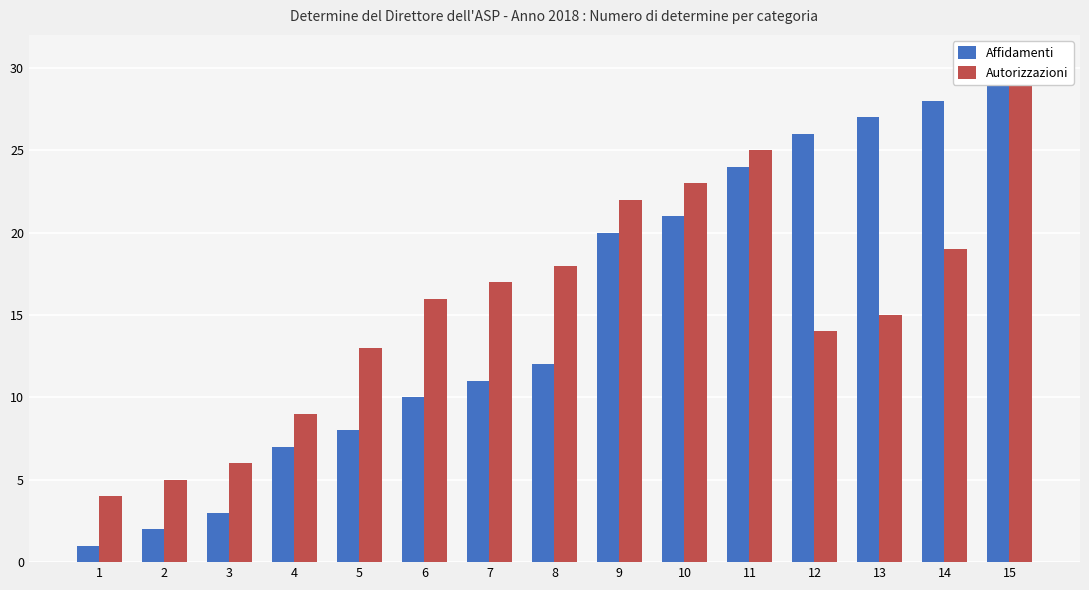

The Autorizzazioni series shows 13 at 5. True or false?

True